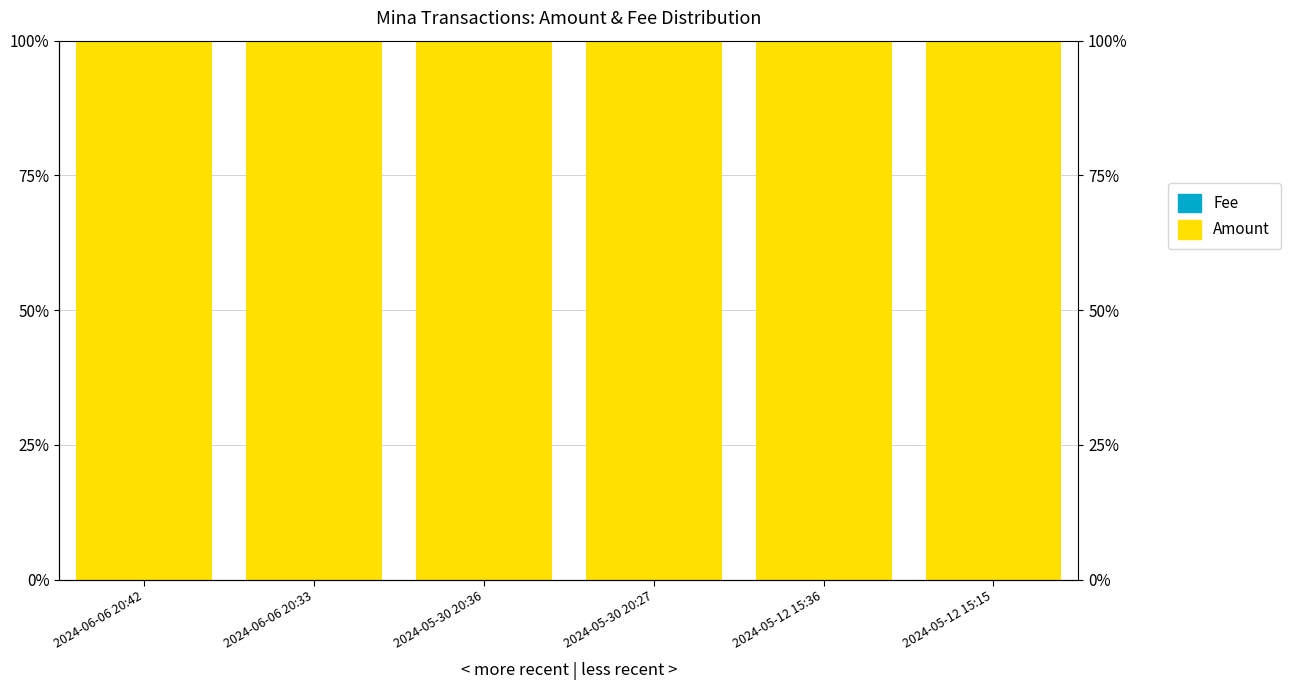

What is the sum of the Amount values at 2024-05-12 15:36 and 2024-05-12 15:15?

200.0